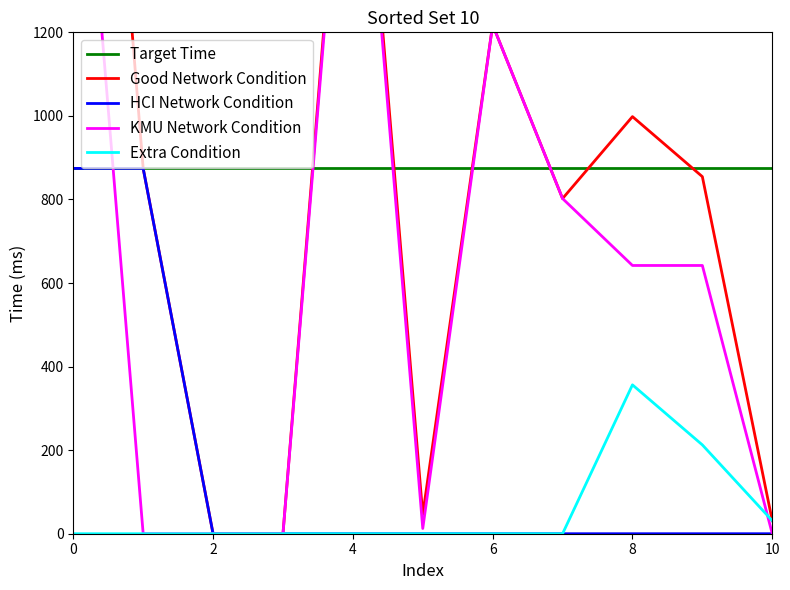

What is the value of the Target Time point at the 3rd from the left?

874.3